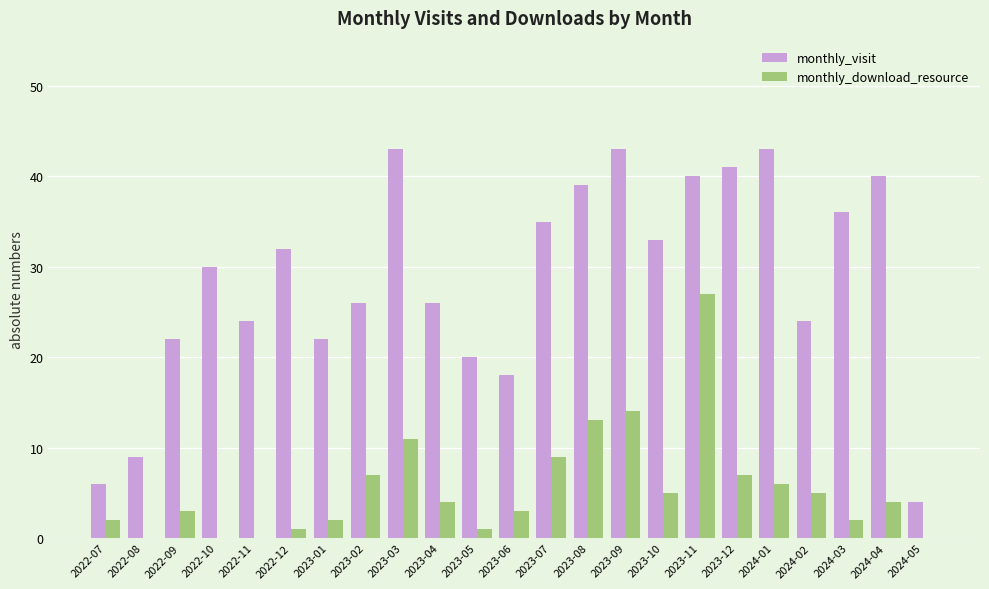

What is the sum of all monthly_visit values?

656